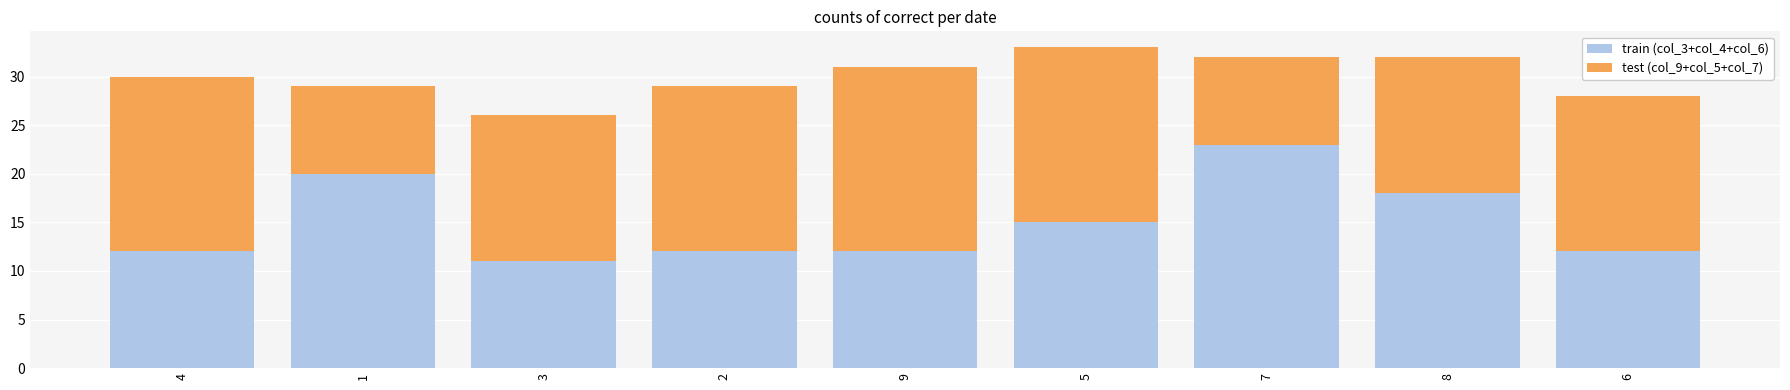

Is it true that train (col_3+col_4+col_6) equals 7 at 9?

False